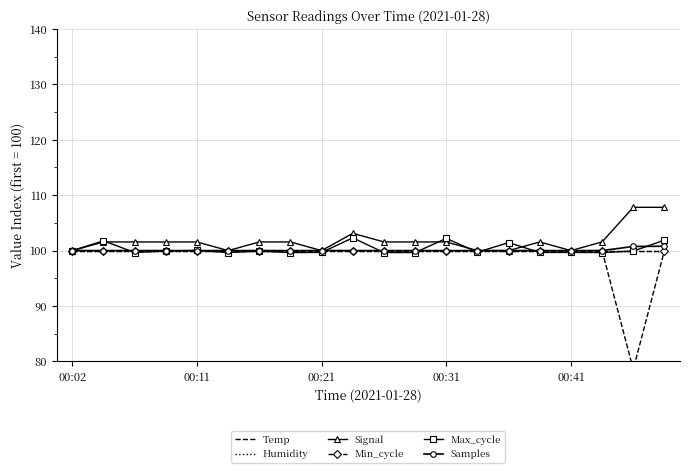

What is the total value across all series at 14?

601.4